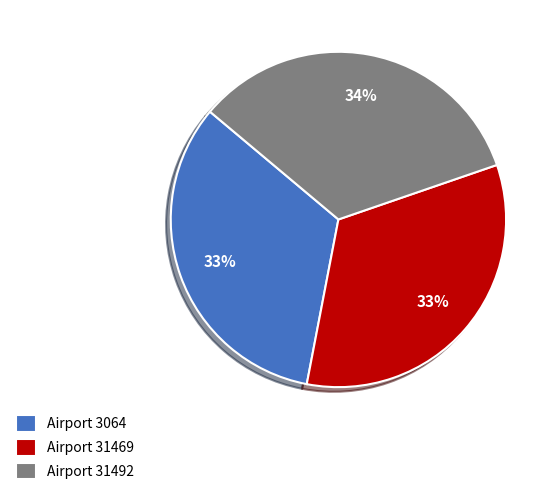

Is there a majority slice in this chart?

No